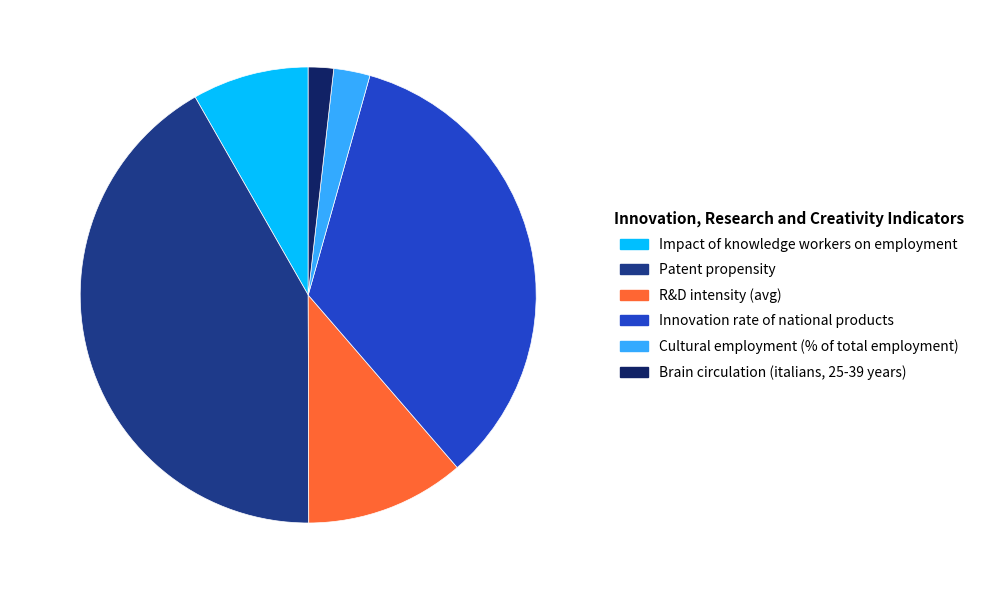

Is the sum of 1.79% and 2.57% greater than half?

No